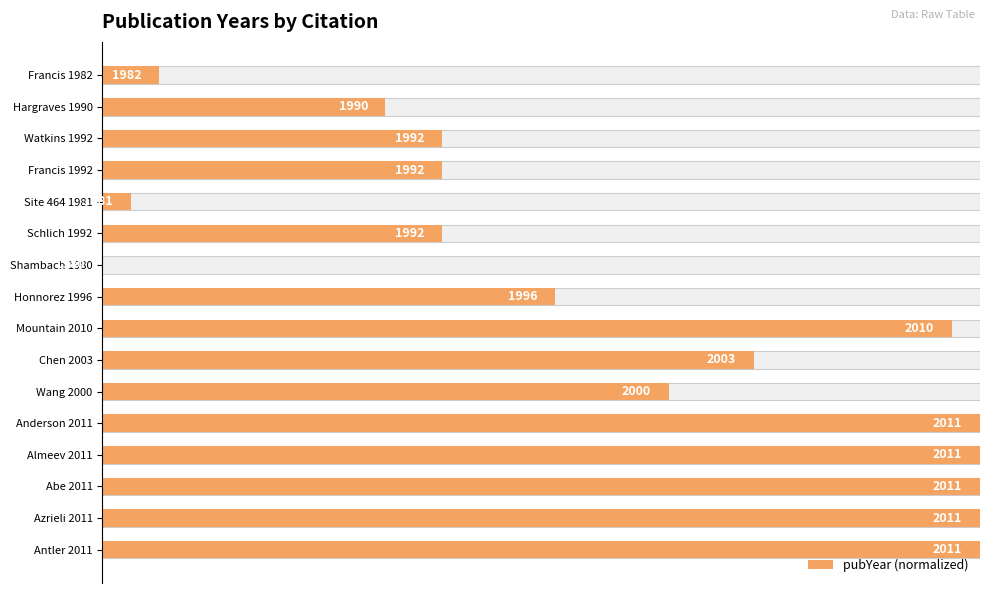

How many values exceed 0?

15